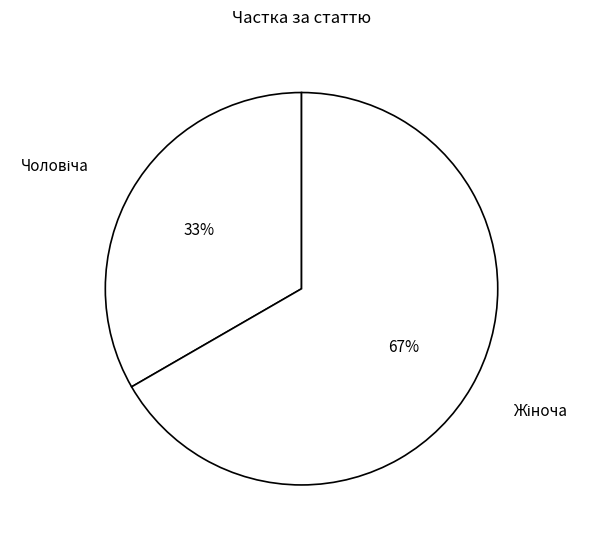

Is there a majority slice in this chart?

Yes